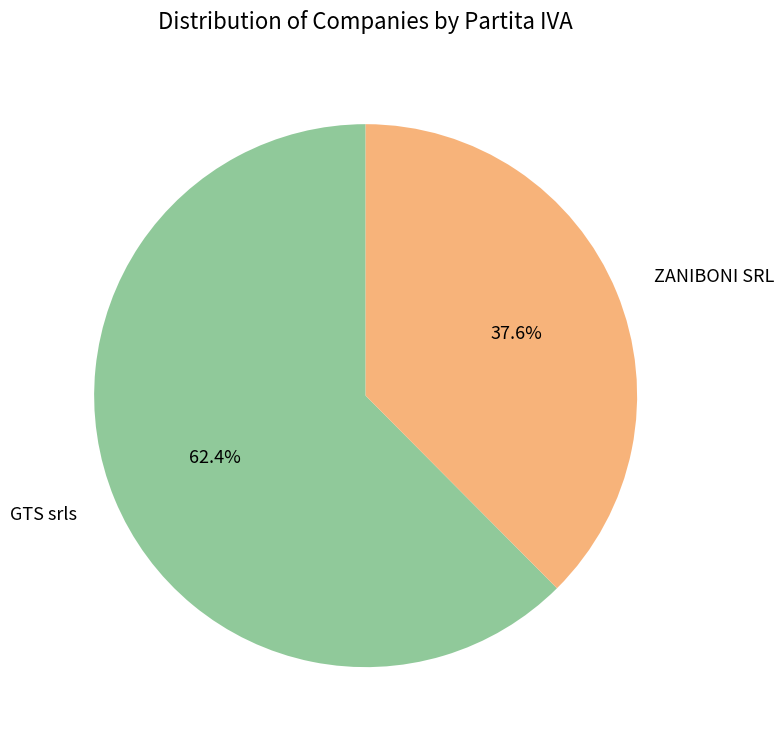

What percentage is NOT represented by GTS srls?

37.6%